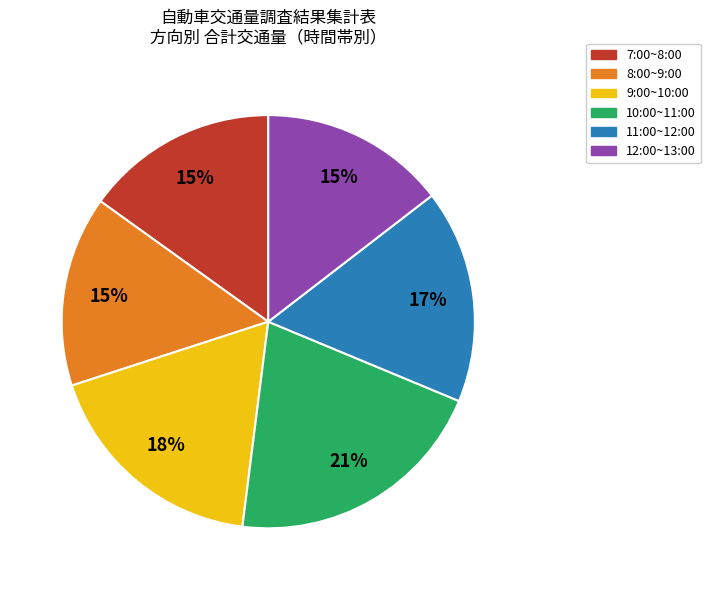

What percentage is the 8:00~9:00 slice, to the nearest percent?

15%